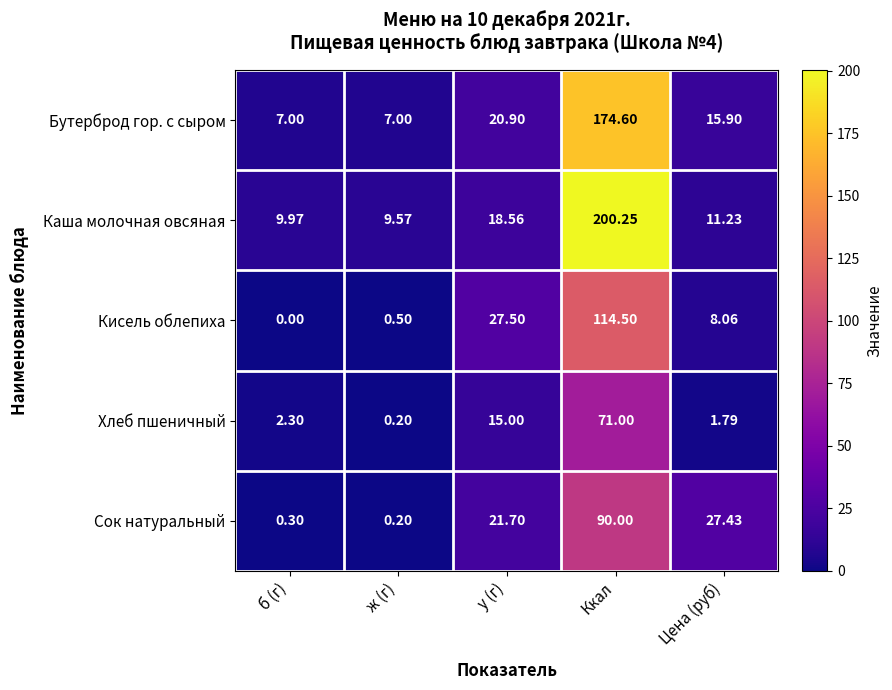

What is the total value across all series at ж (г)?

17.5